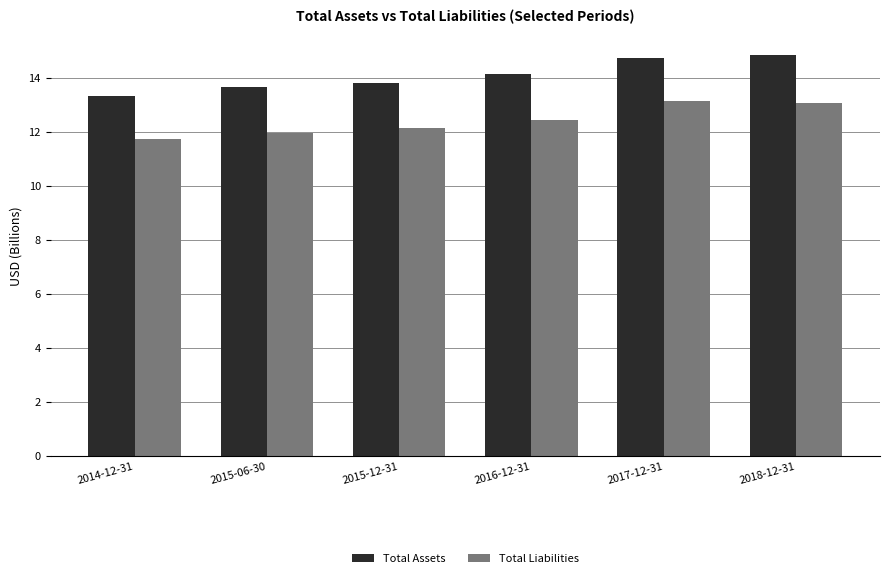

Reading left to right, transcribe all the data shown in this chart.

Total Assets: 2014-12-31=13.3	2015-06-30=13.6	2015-12-31=13.8	2016-12-31=14.1	2017-12-31=14.7	2018-12-31=14.8
Total Liabilities: 2014-12-31=11.7	2015-06-30=12.0	2015-12-31=12.1	2016-12-31=12.4	2017-12-31=13.2	2018-12-31=13.1